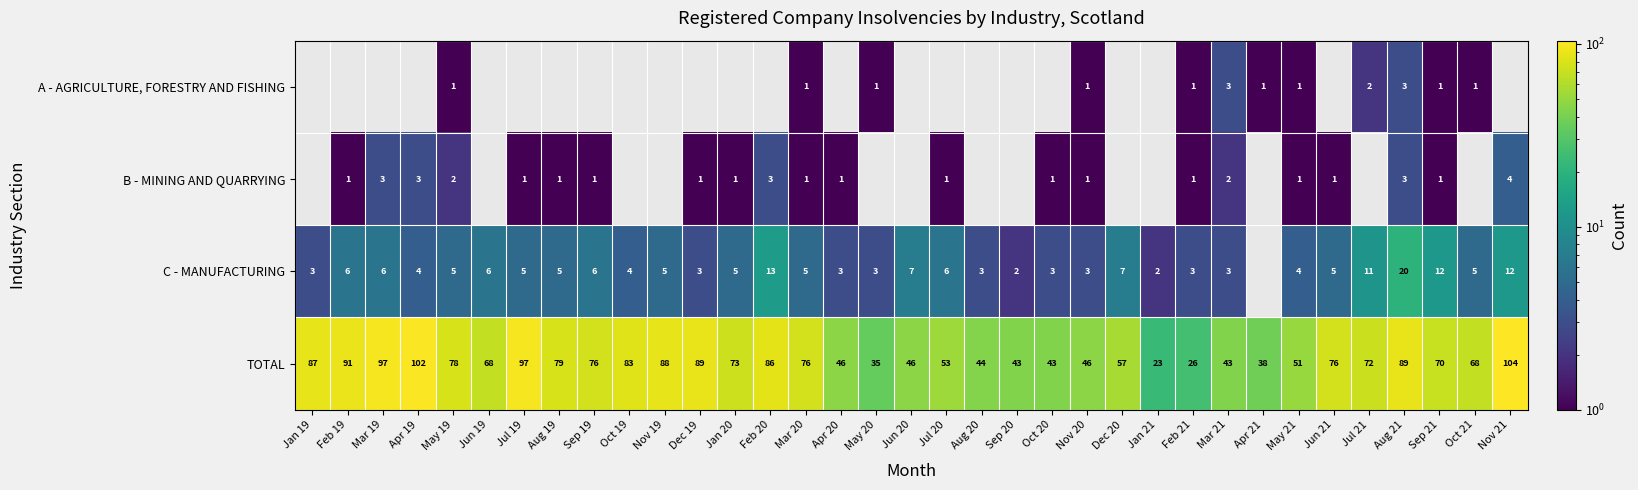

What is the sum of the TOTAL values at Jan 20 and Apr 19?

175